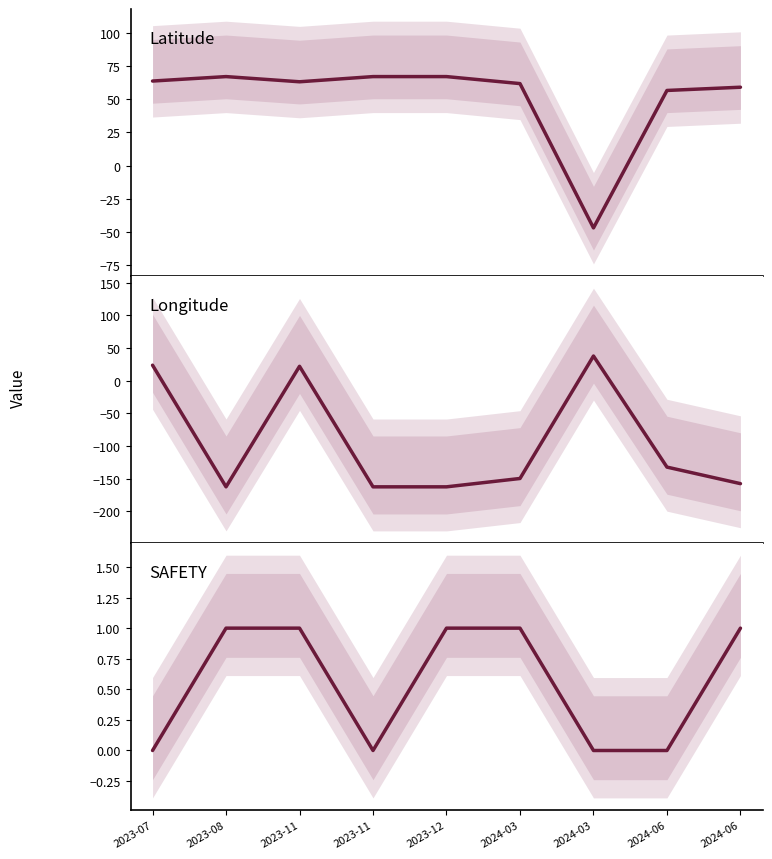

What are all the series names shown in the legend?

Latitude, Longitude, SAFETY